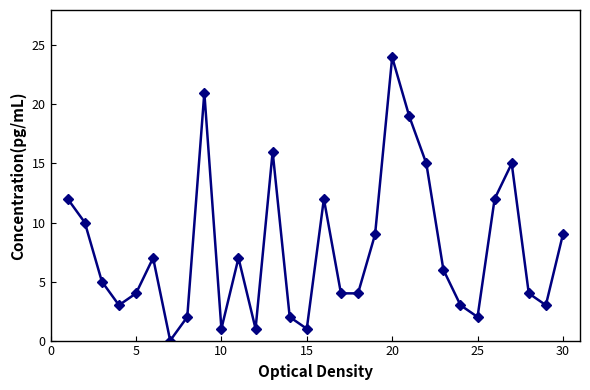

Count the number of data series in this chart.

1